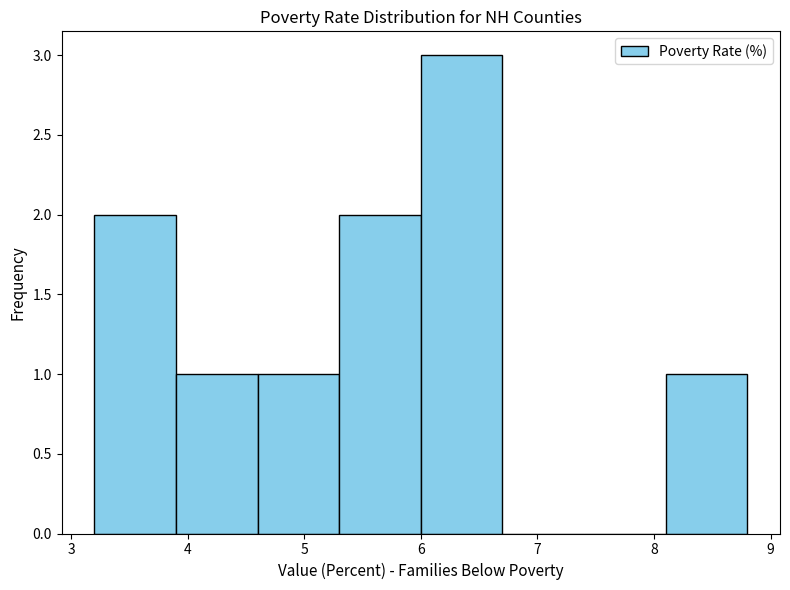

Over which range of the x-axis is the bar tallest?

6.0 to 6.7